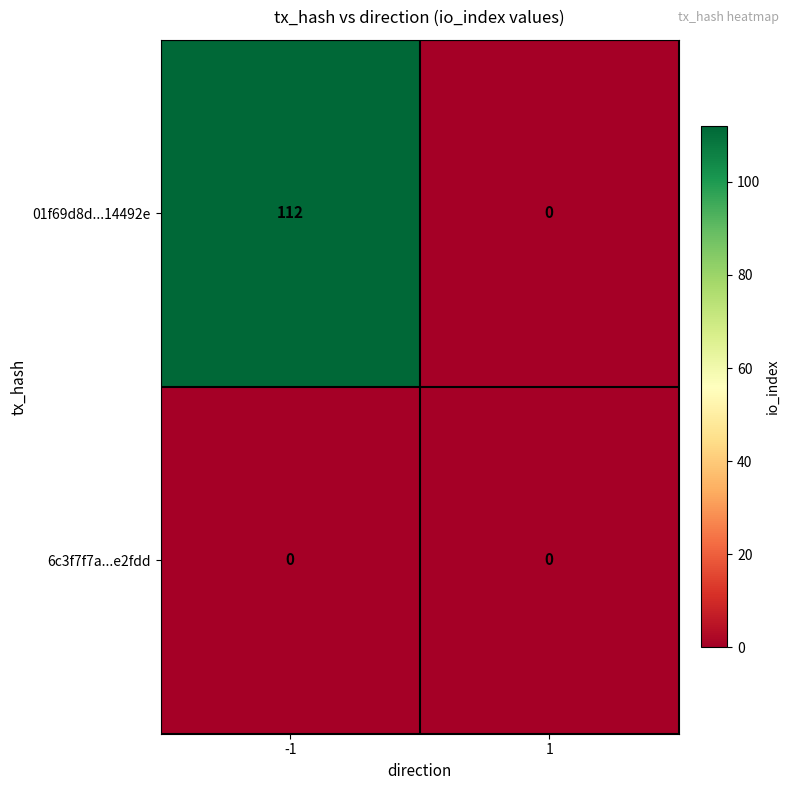

List the series in order of their peak value, highest first.

01f69d8d...14492e, 6c3f7f7a...e2fdd